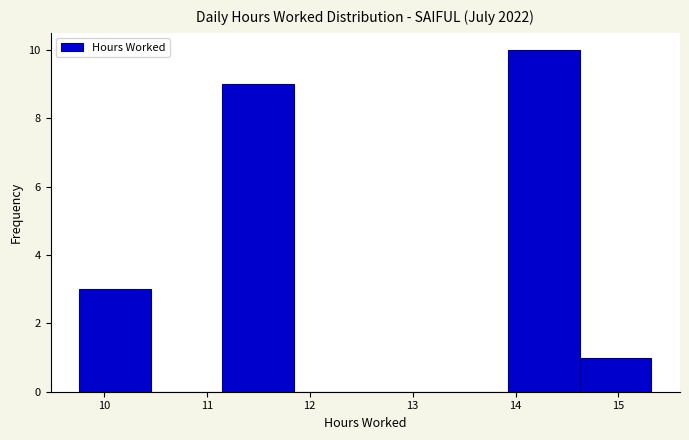

What is the height of the bar covering 9.8 to 10.5 on the x-axis? Neither the bar edges nor the heights are printed on the chart, so give them approximately, as read against the axes.

3